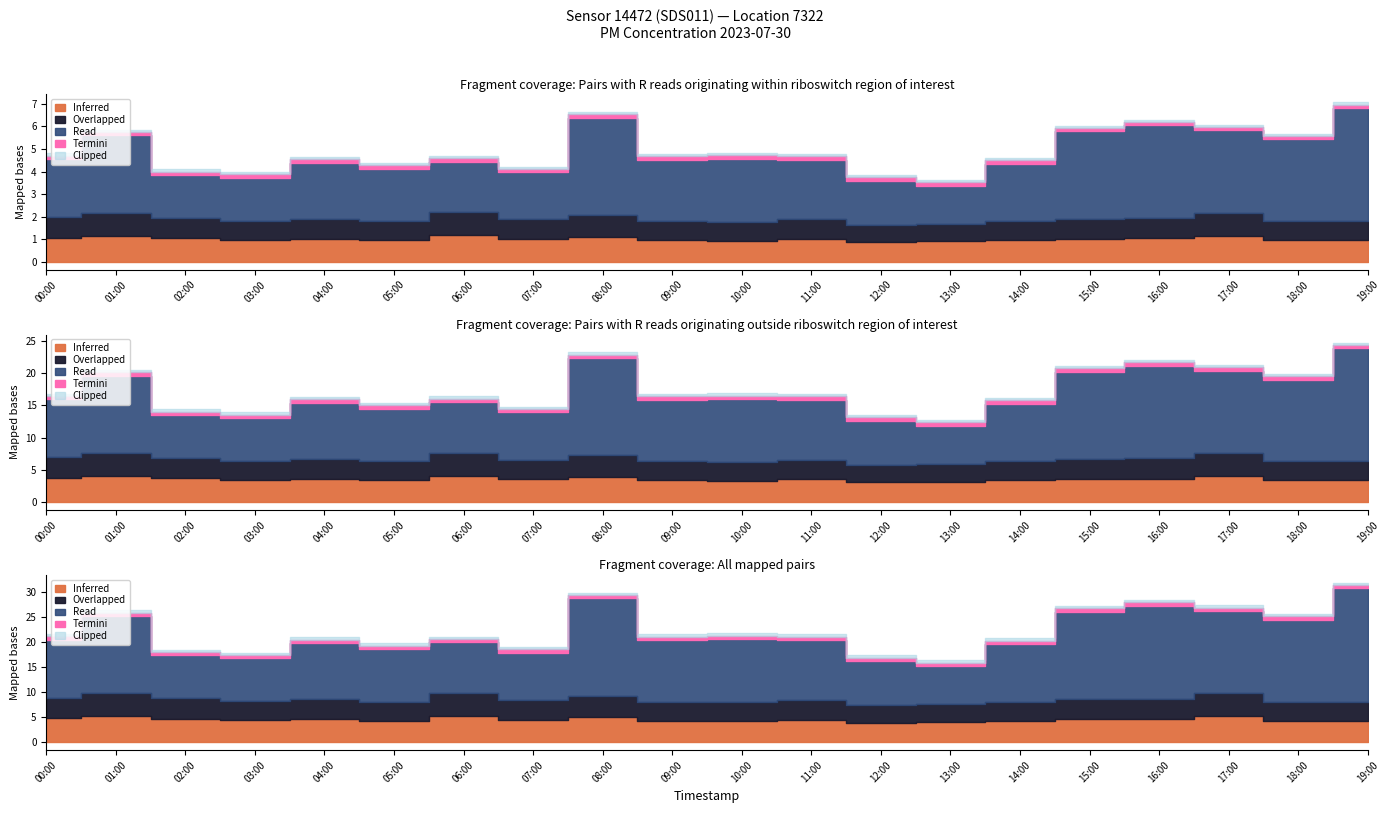

True or false: P2 and P1 cross at least once.

False